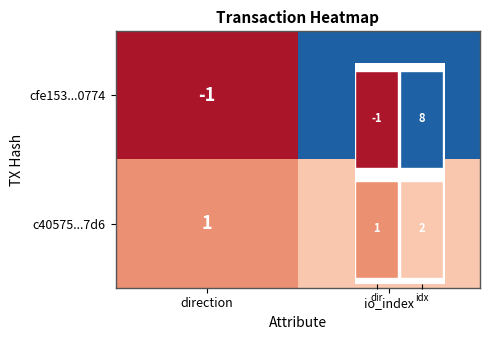

How many categories are shown in the chart?

2